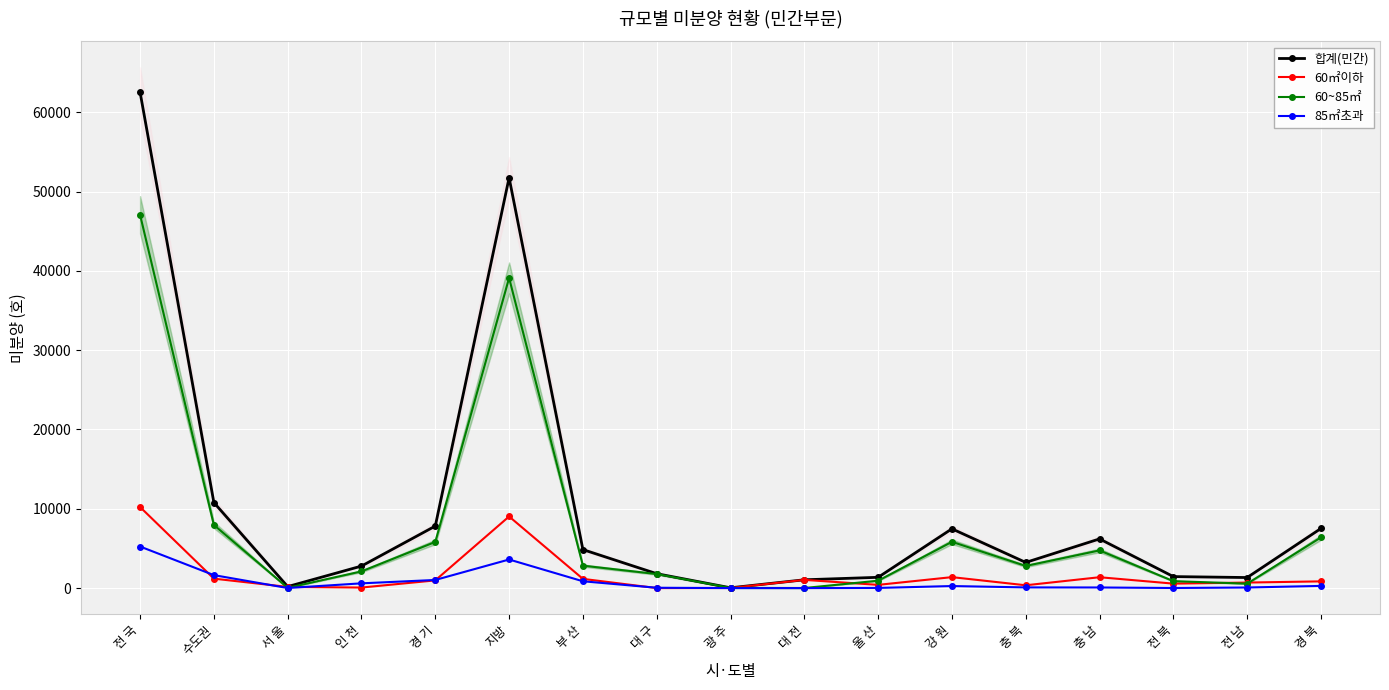

How many lines are shown in the chart?

4